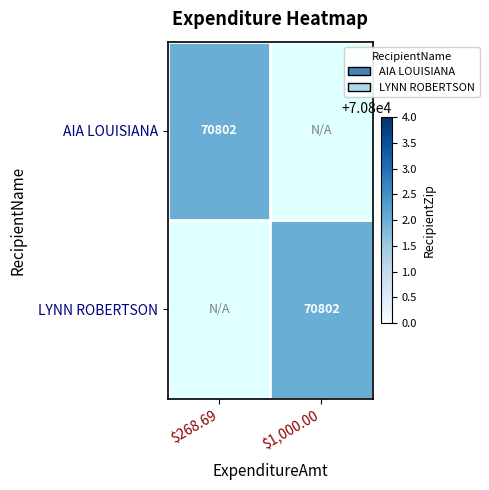

Is it true that LYNN ROBERTSON equals 107288 at $1,000.00?

False